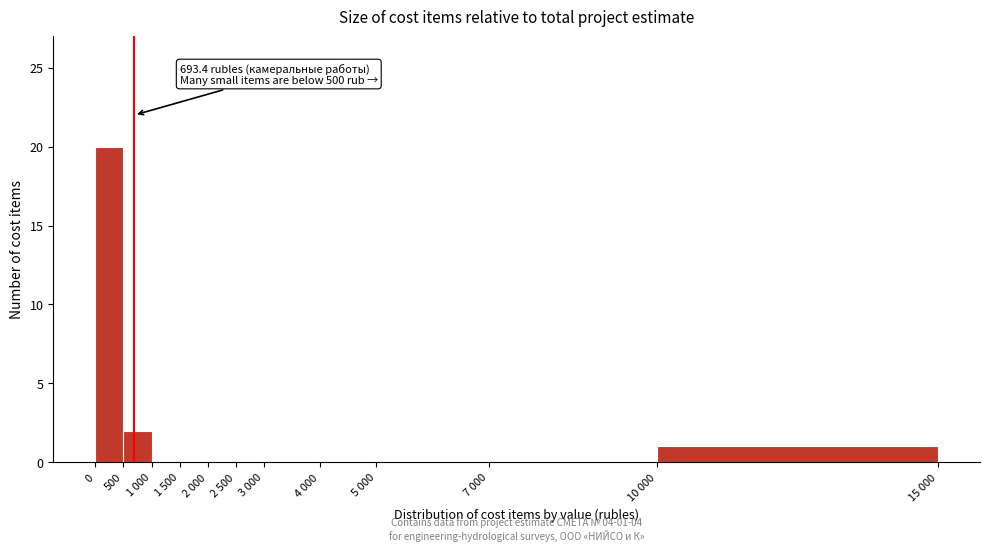

Reading left to right, extract all data points from this chart.

0=20	500=2	1 000=0	1 500=0	2 000=0	2 500=0	3 000=0	4 000=0	5 000=0	7 000=0	10 000=1